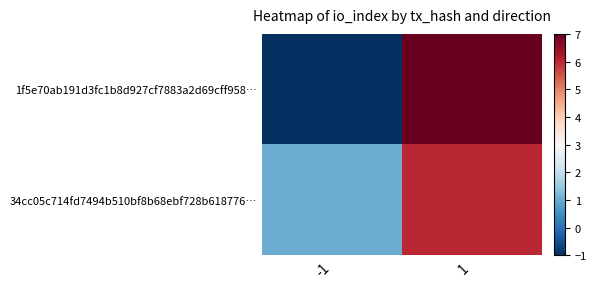

What is the total value across all series at 1?

13